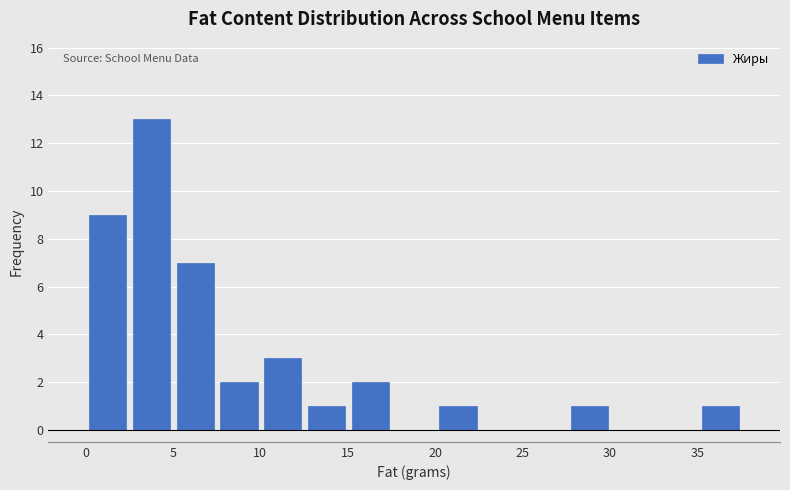

Which range on the x-axis has the tallest bar?

2.5 to 5.0